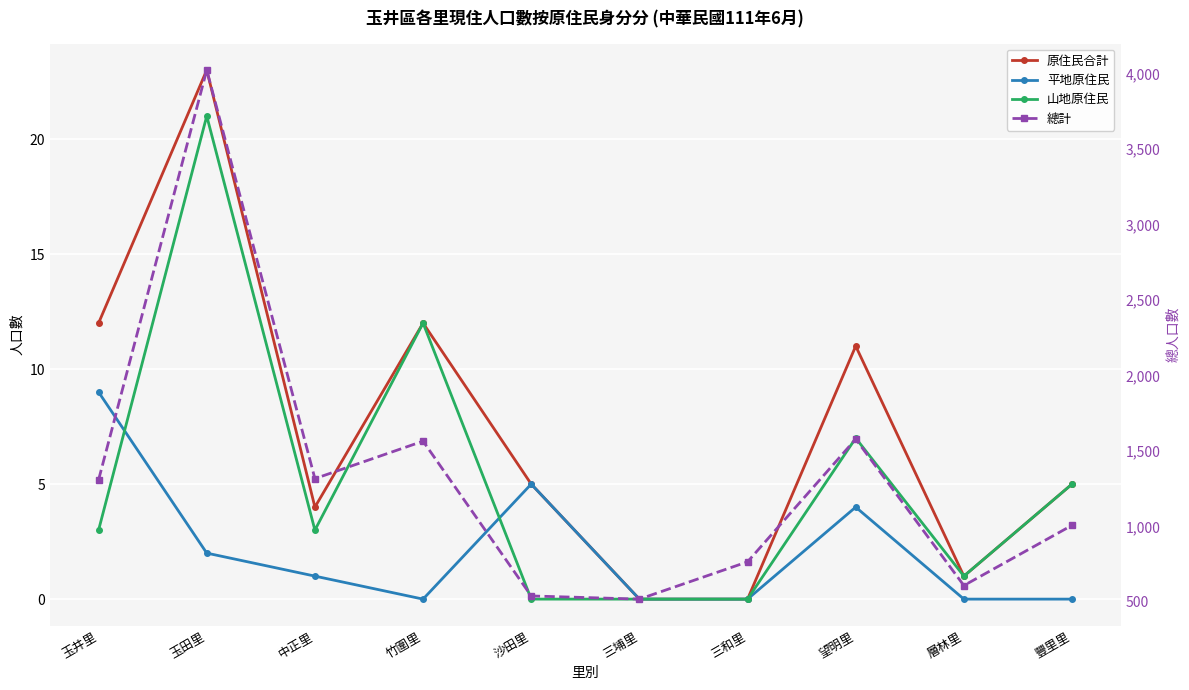

Which series has the largest range (max minus min)?

總計